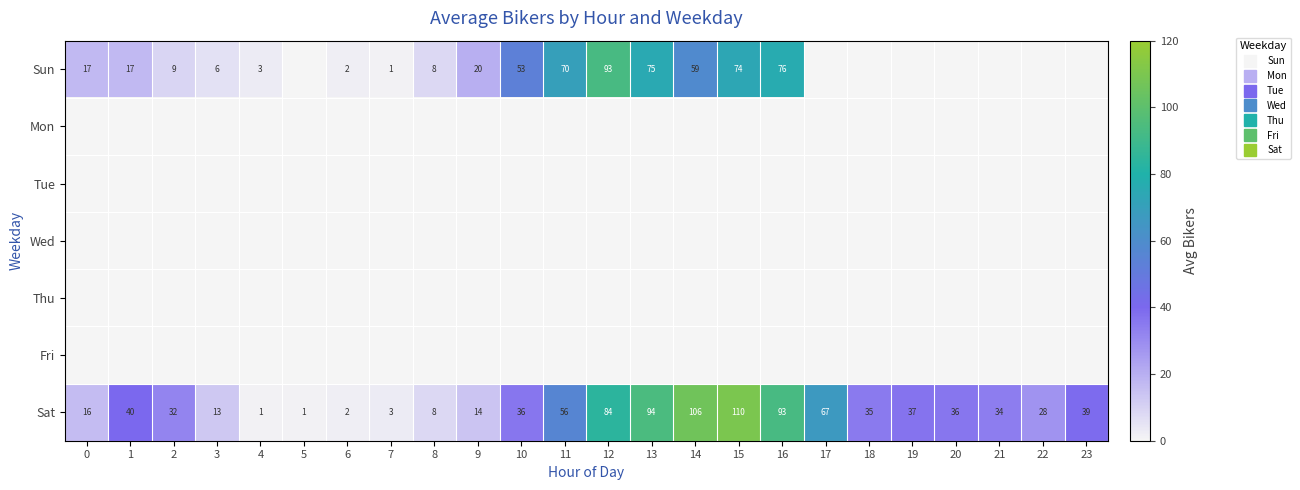

What is the average value of the Sun series?

24